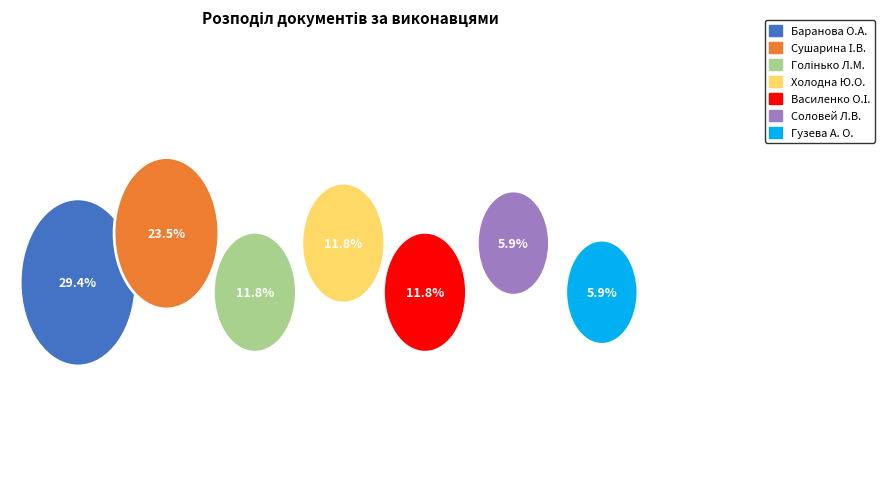

Approximately how many times larger is the value at Баранова О.А. compared to Сушарина І.В.?

1.2